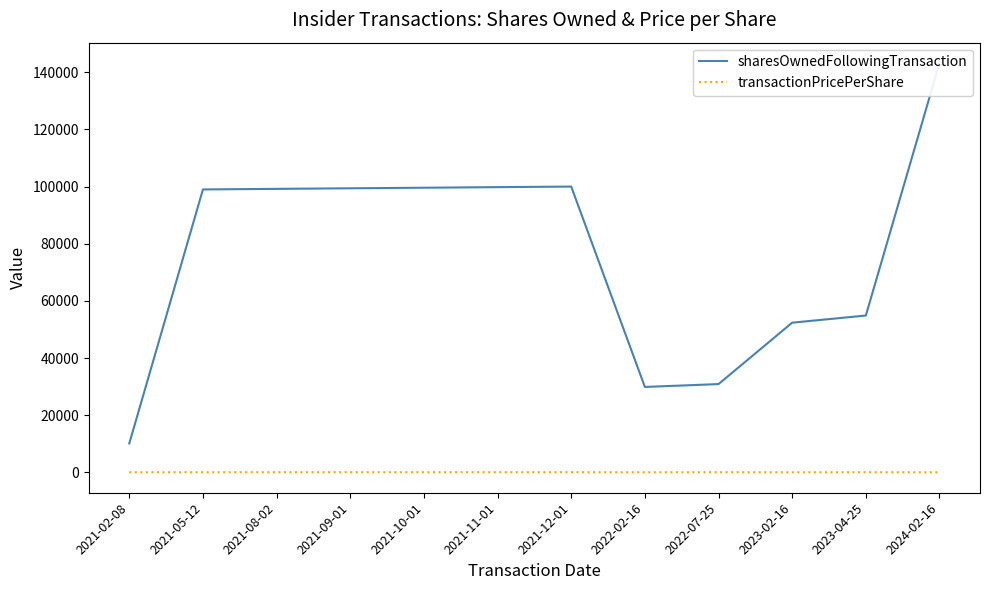

What is the total value across all series at 2021-11-01?

99828.6